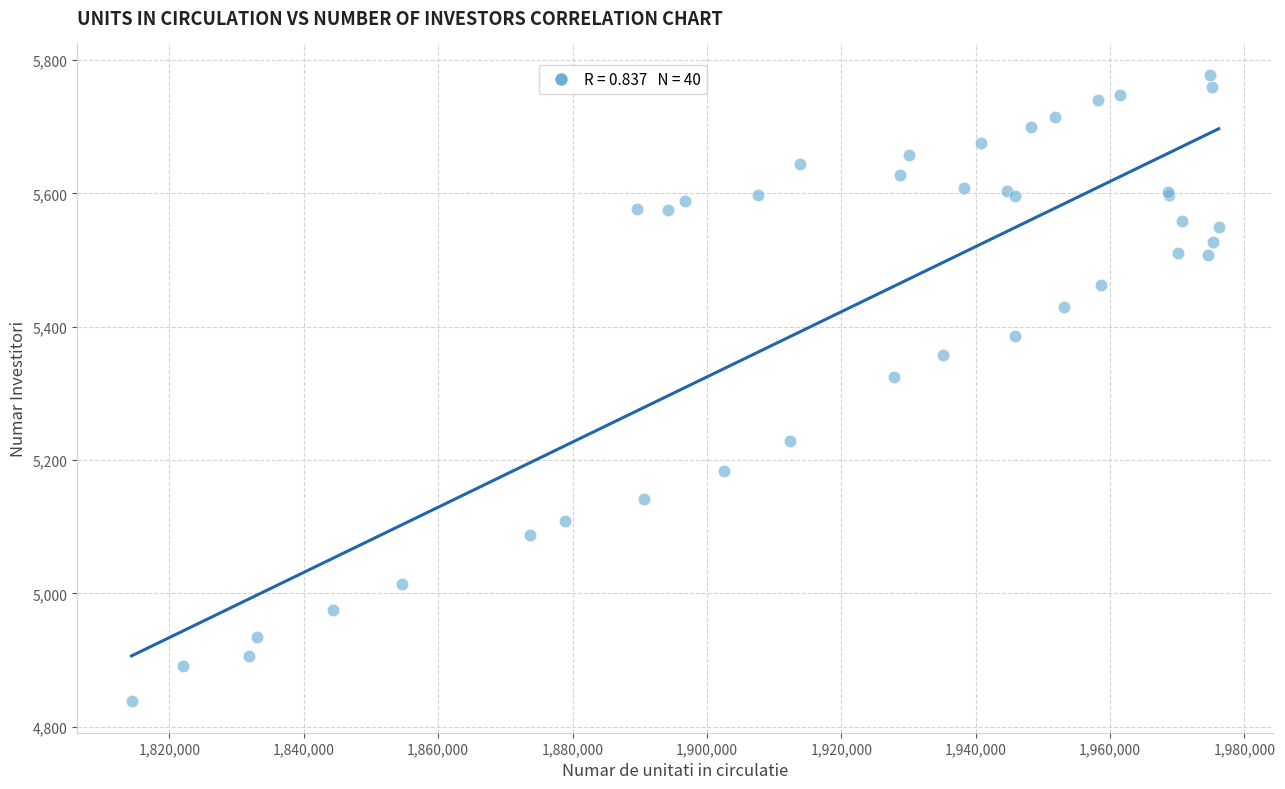

What Y value in the scatter plot is closest to 5308?

5325